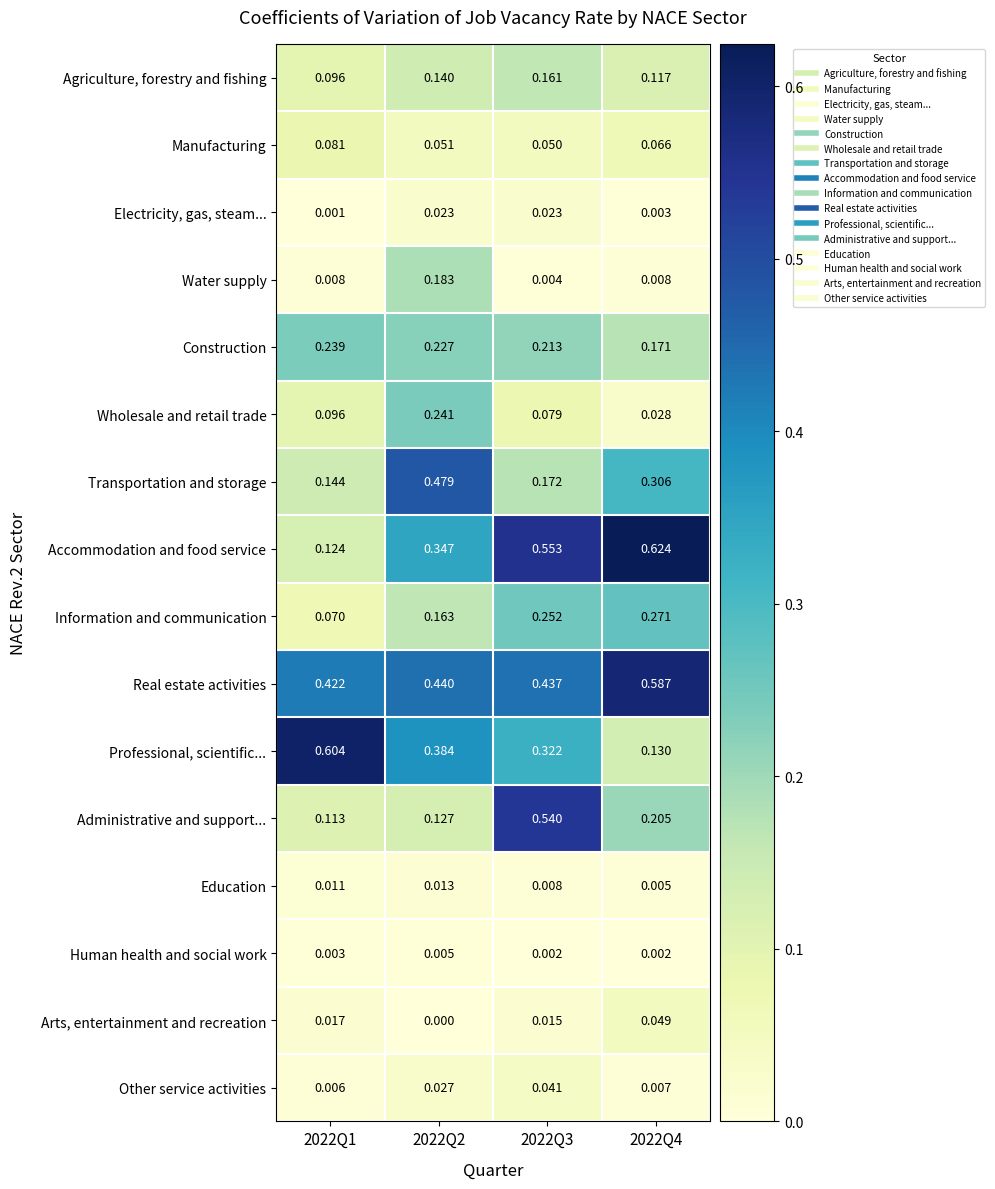

Which series changed the most between 2022Q1 and 2022Q3?

Accommodation and food service